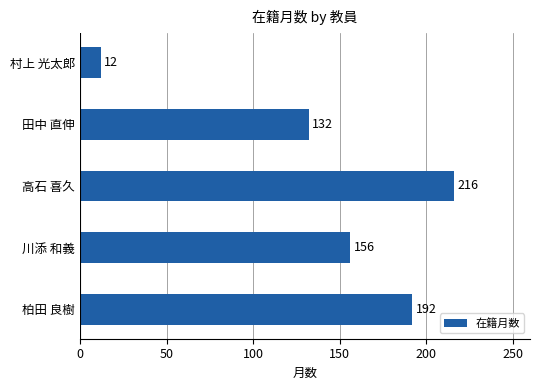

Is it true that the value at 高石 喜久 is 216?

True